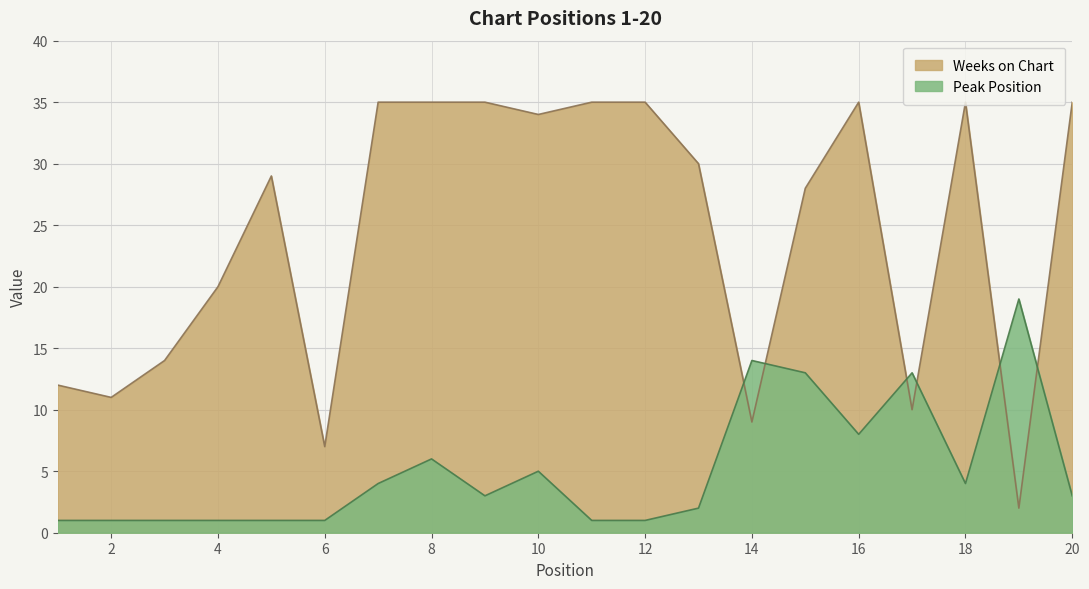

What is the approximate value of Weeks on Chart at 12, to the nearest 10?

40